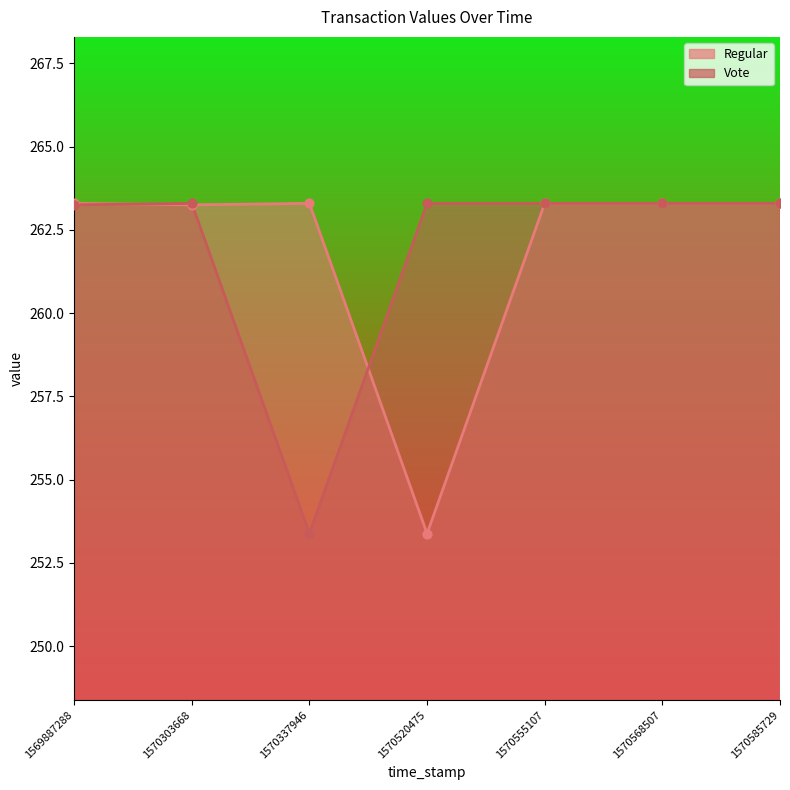

At which category is the sum across all series the highest?

1570555107